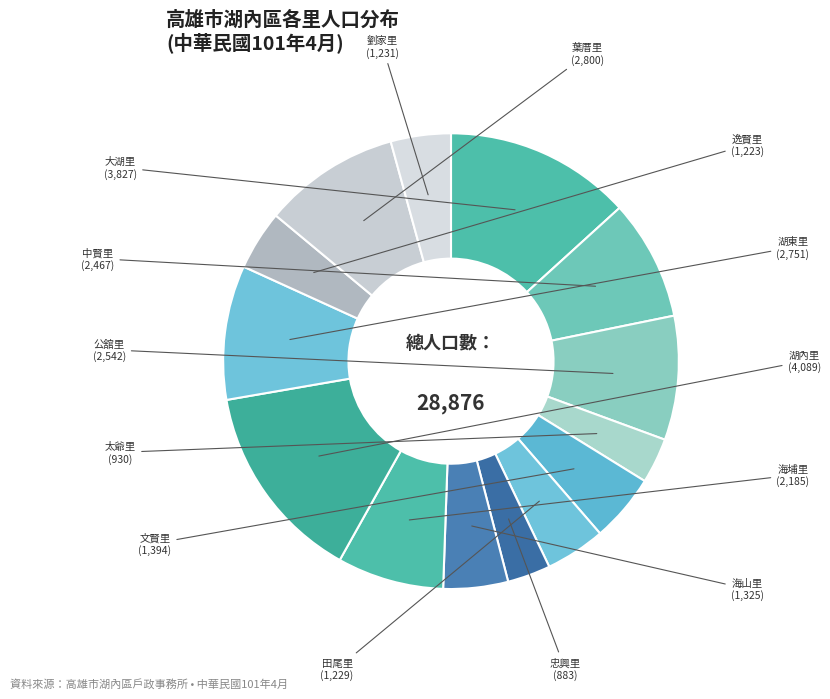

How many segments does this pie chart have?

14